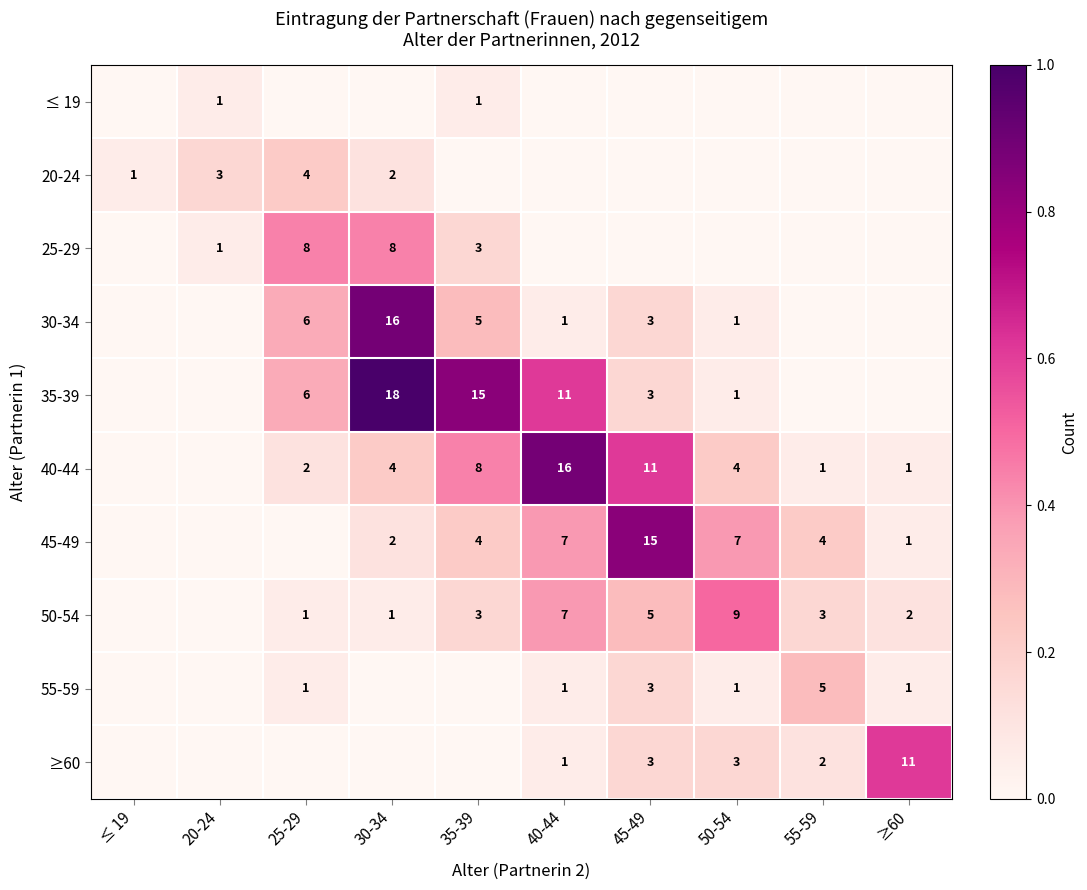

Is it true that 30-34 equals 3 at 35-39?

False